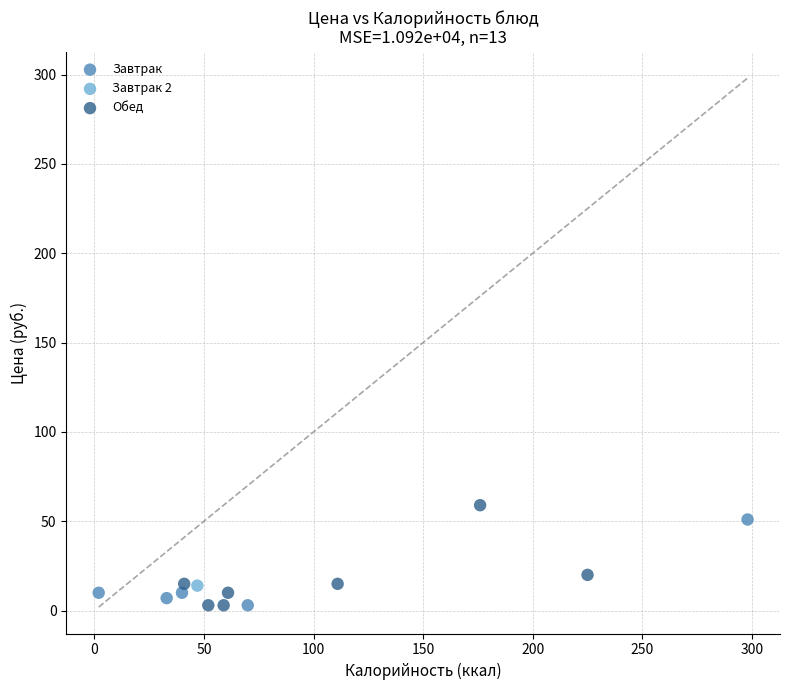

What are all the series names shown in the legend?

Завтрак, Завтрак 2, Обед